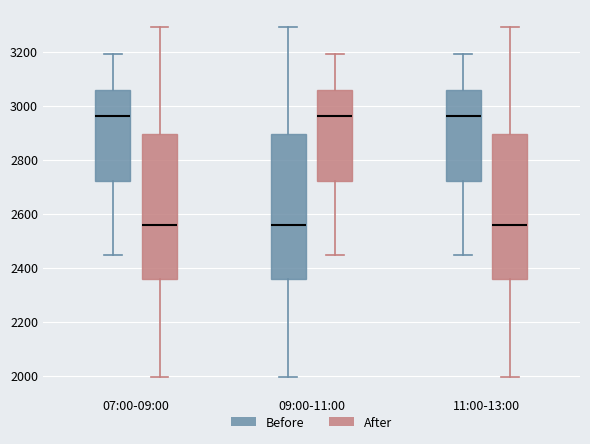

Reading left to right, transcribe this box plot: for each box, give where its median line is, the range the box spans, and where its two whiskers end, as read against the y-axis. The values are not printed on the chart, so give them approximately, as read against the axis.

07:00-09:00 (Before): median 2960, box 2720 to 3060, whiskers 2440 to 3200
07:00-09:00 (After): median 2560, box 2360 to 2900, whiskers 2000 to 3300
09:00-11:00 (Before): median 2560, box 2360 to 2900, whiskers 2000 to 3300
09:00-11:00 (After): median 2960, box 2720 to 3060, whiskers 2440 to 3200
11:00-13:00 (Before): median 2960, box 2720 to 3060, whiskers 2440 to 3200
11:00-13:00 (After): median 2560, box 2360 to 2900, whiskers 2000 to 3300